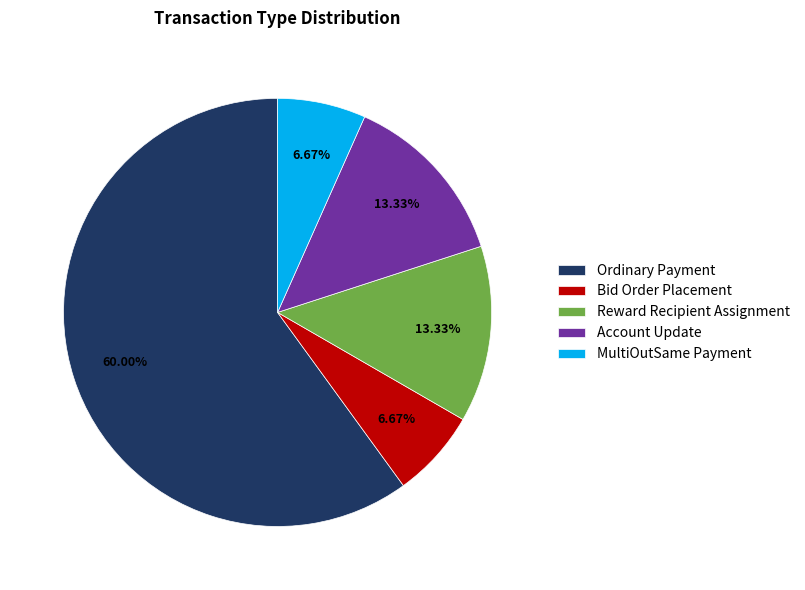

What is the largest slice in the pie chart?

Ordinary Payment